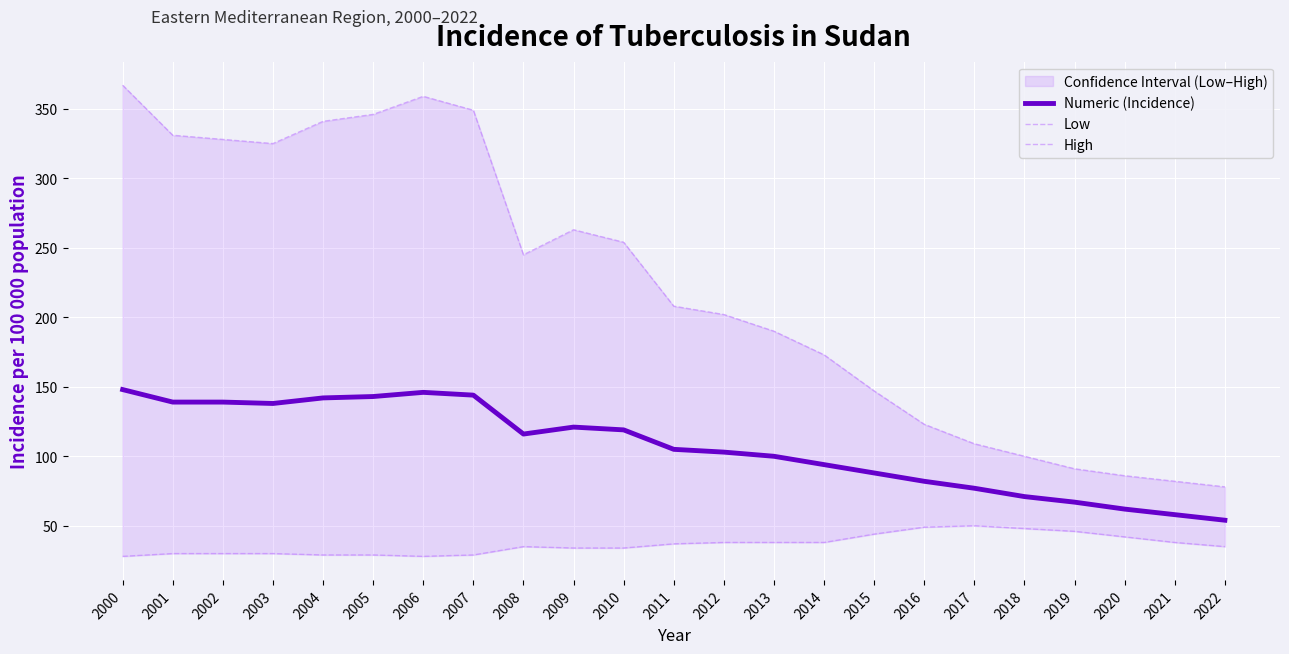

At which category is the sum across all series the highest?

2000